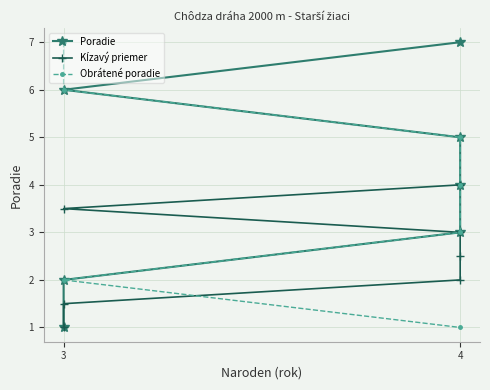

Where is Kĺzavý priemer nearest to the value 2?

4